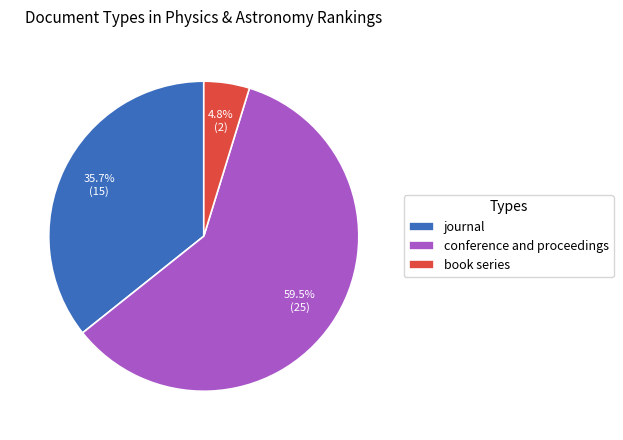

What portion of the pie excludes conference and proceedings?

40.5%